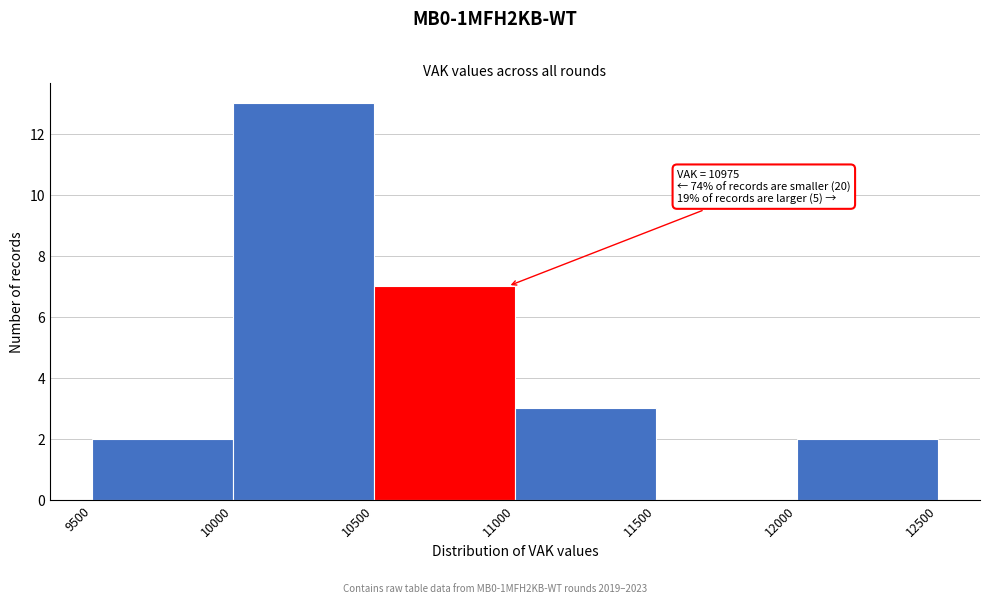

Which range on the x-axis has the tallest bar?

10000 to 10500